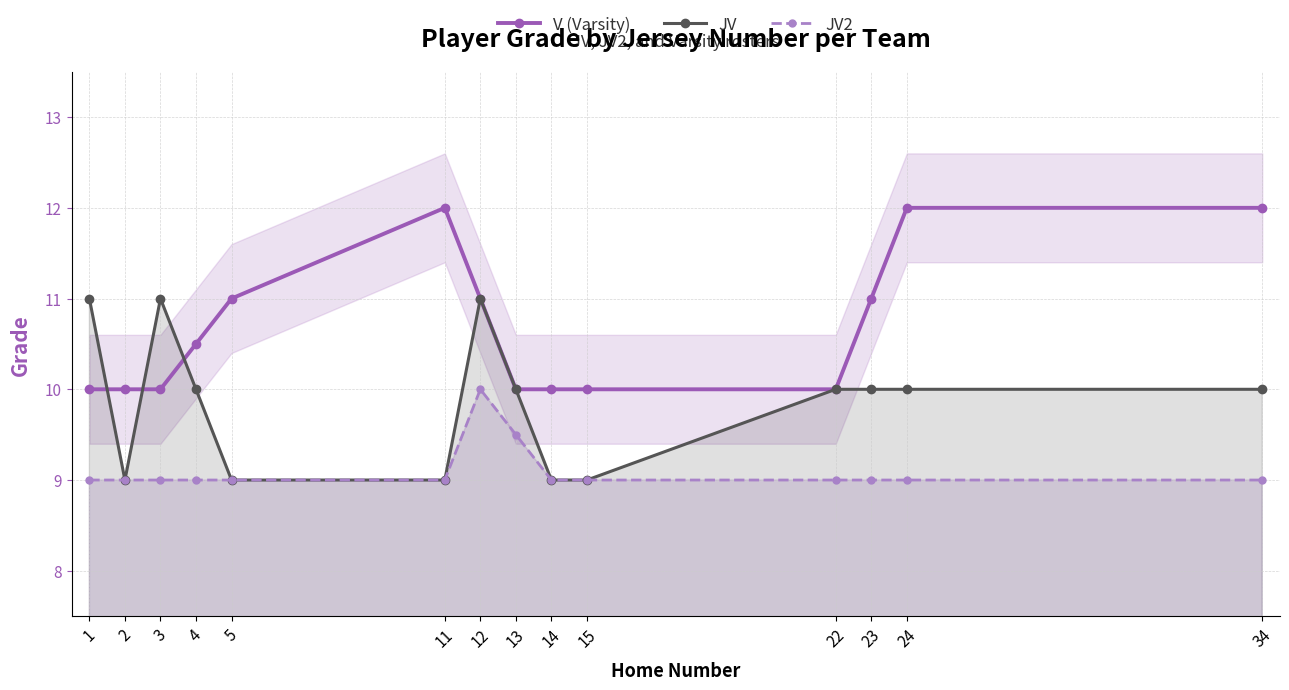

Which series has the widest spread of values?

V (Varsity)